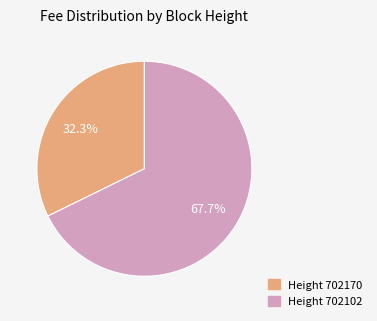

Count the number of slices in the pie.

2